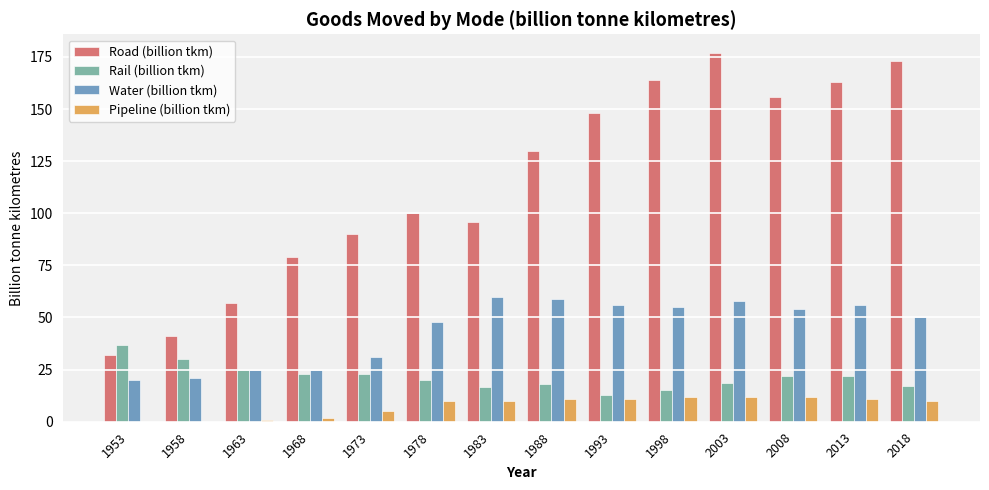

The Rail (billion tkm) series shows 29.9 at 1978. True or false?

False